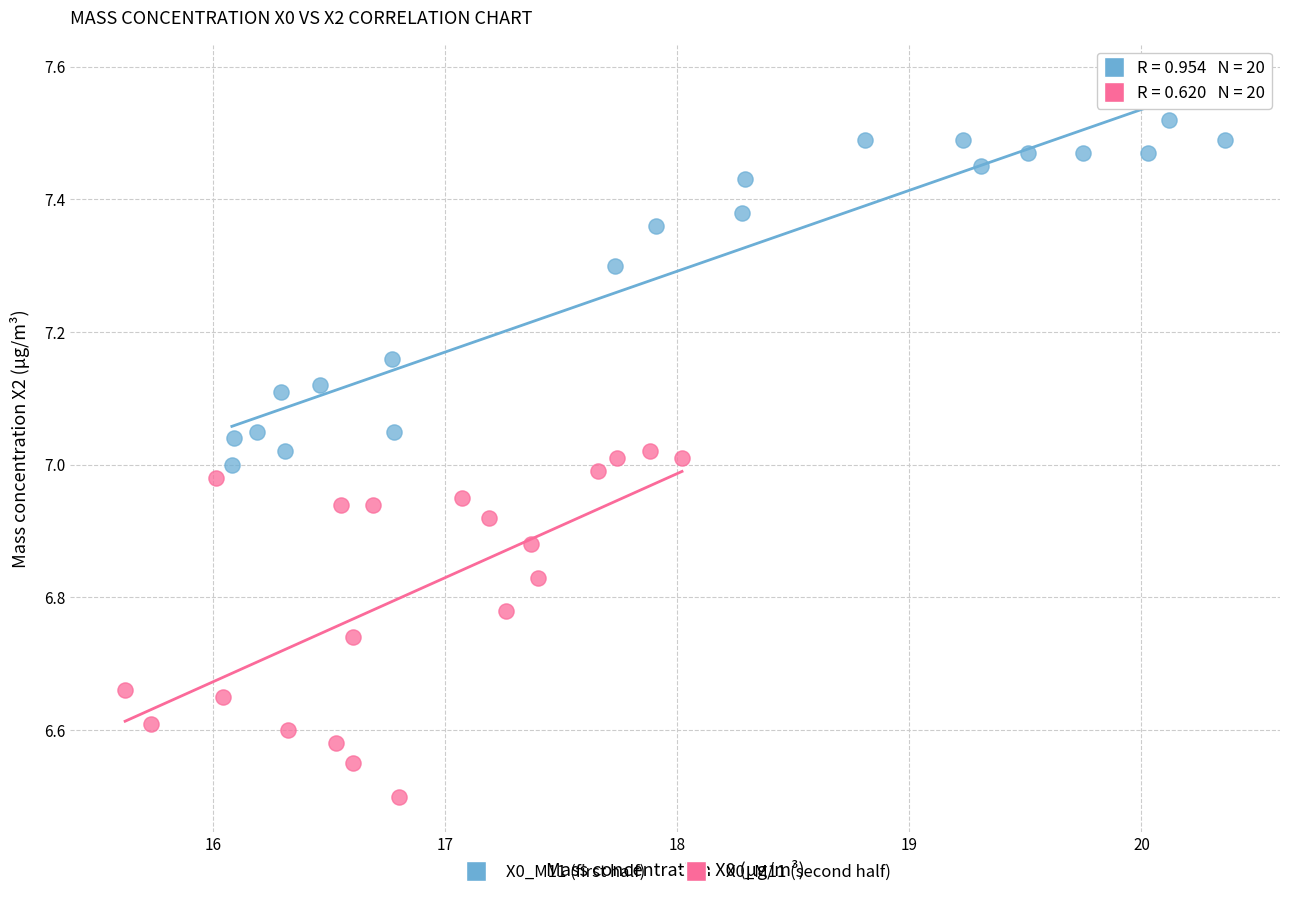

Which series contains the highest Y value?

X0_M11 (first half)